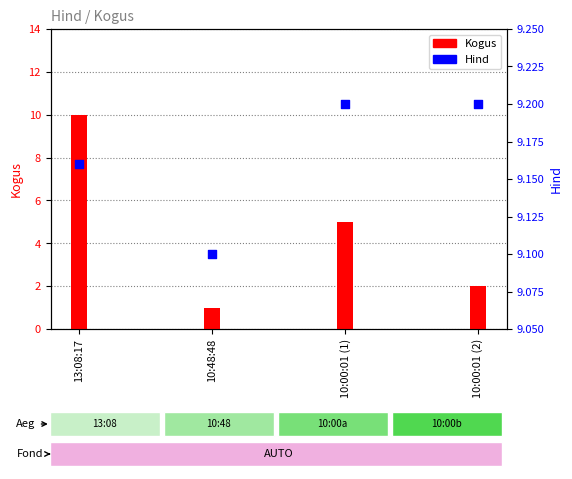

Which series reaches the maximum Y coordinate?

Kogus